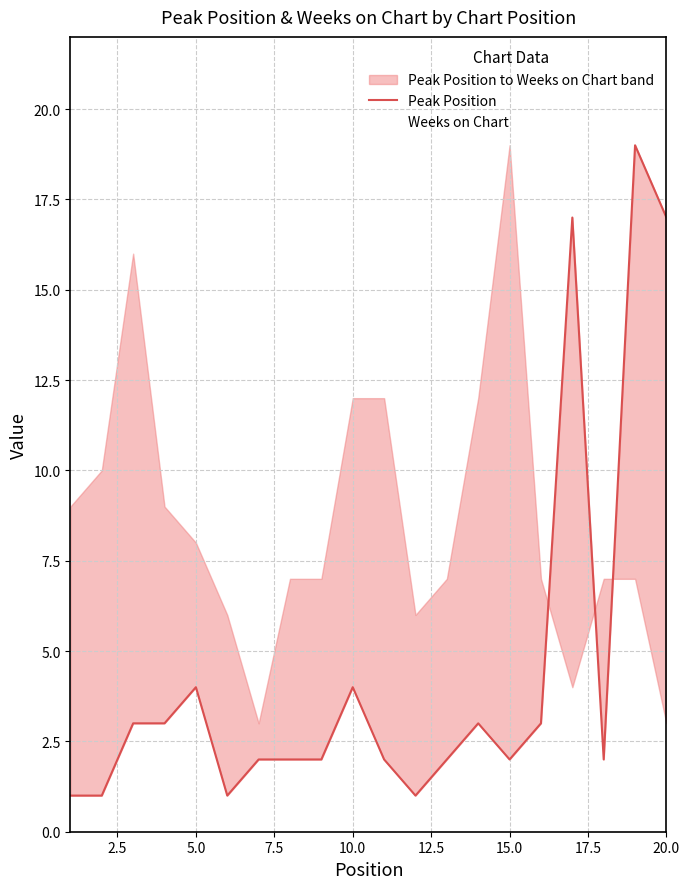

Does the chart display data point markers on the line(s)?

No